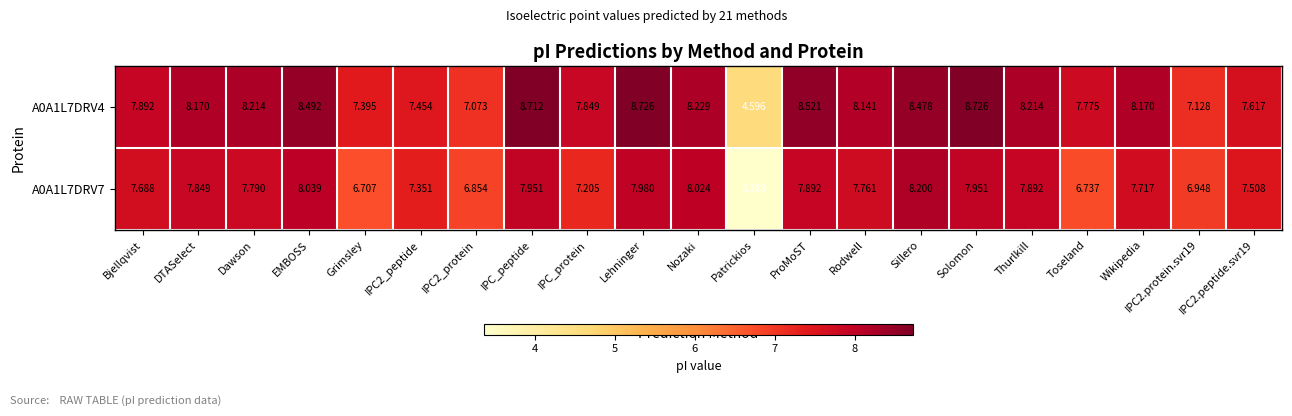

Which series has the widest spread of values?

A0A1L7DRV7